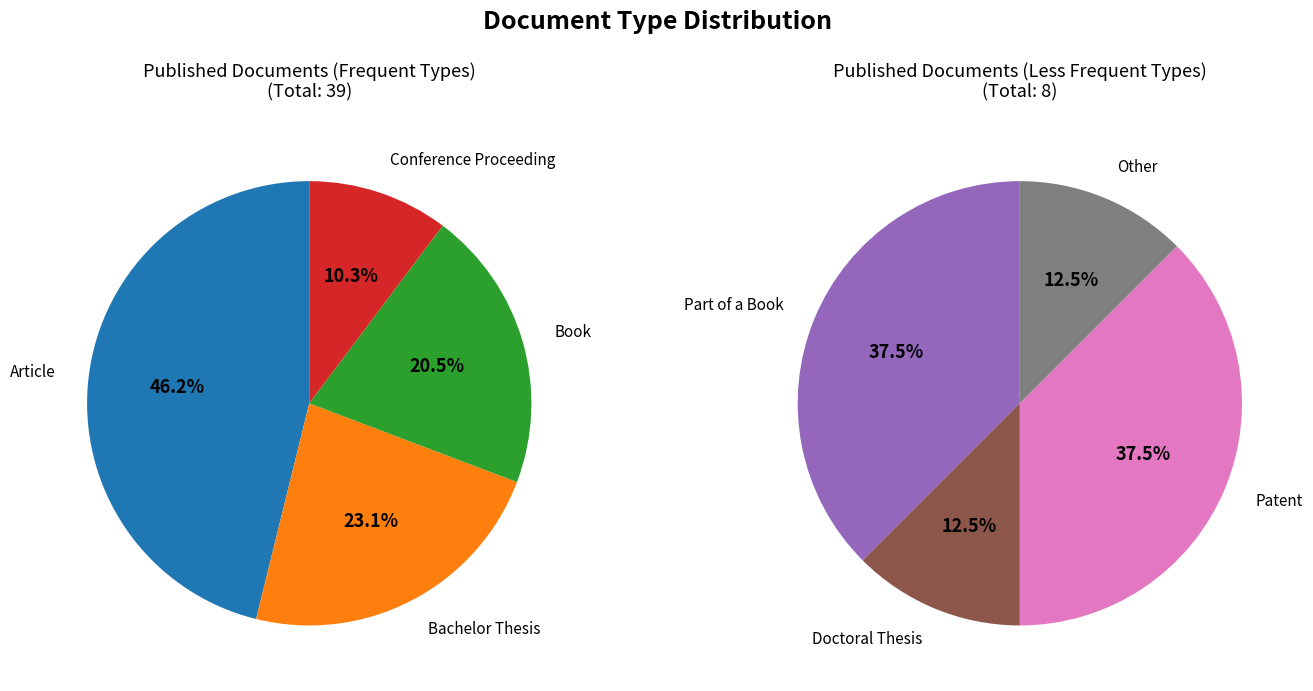

Approximately how many times larger is the value at Doctoral Thesis compared to Bachelor Thesis?

0.1